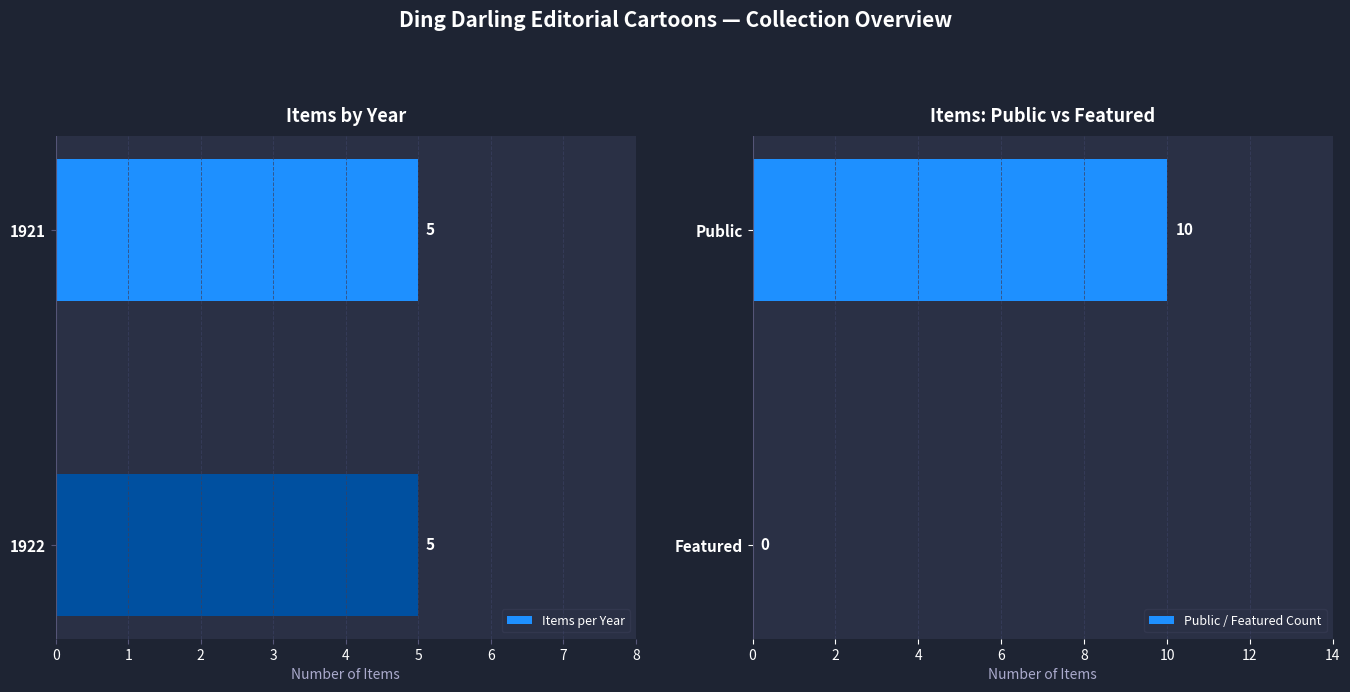

Is it true that Public / Featured Count equals 10 at Public?

True